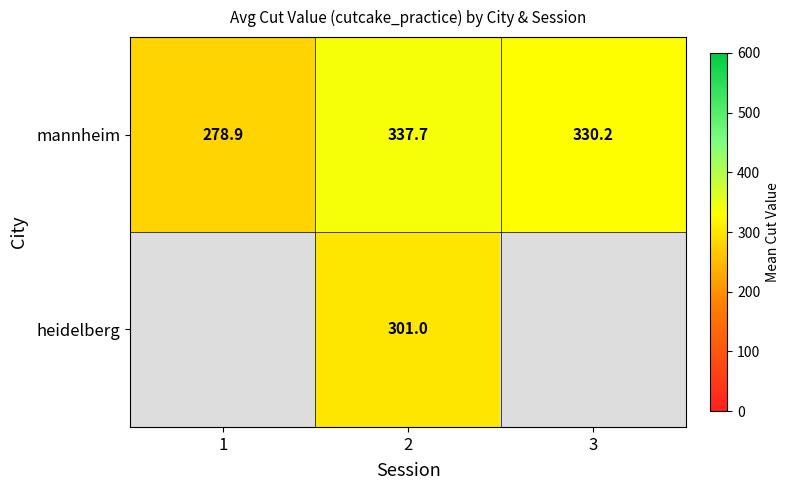

Which category has the highest value in the mannheim series?

2